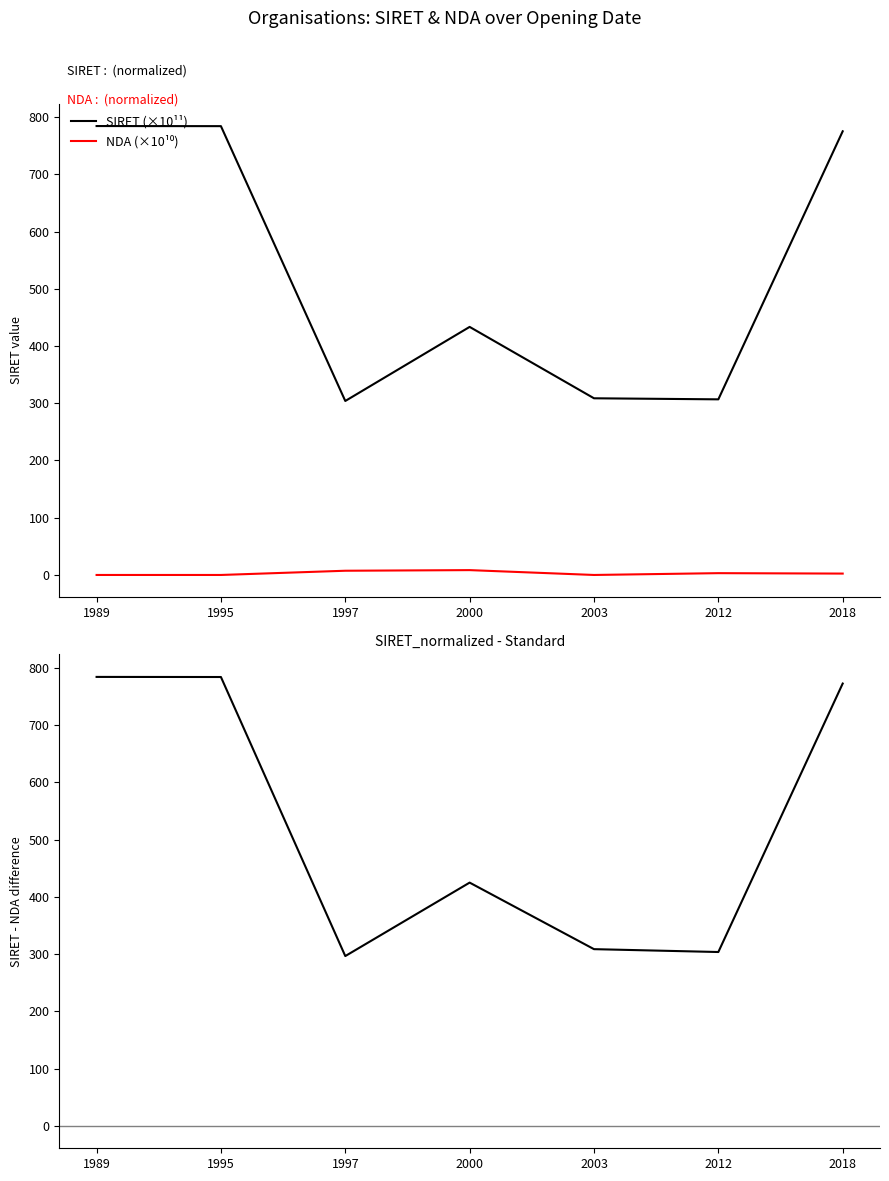

What is the difference between the highest and lowest values at 1989?

784.4